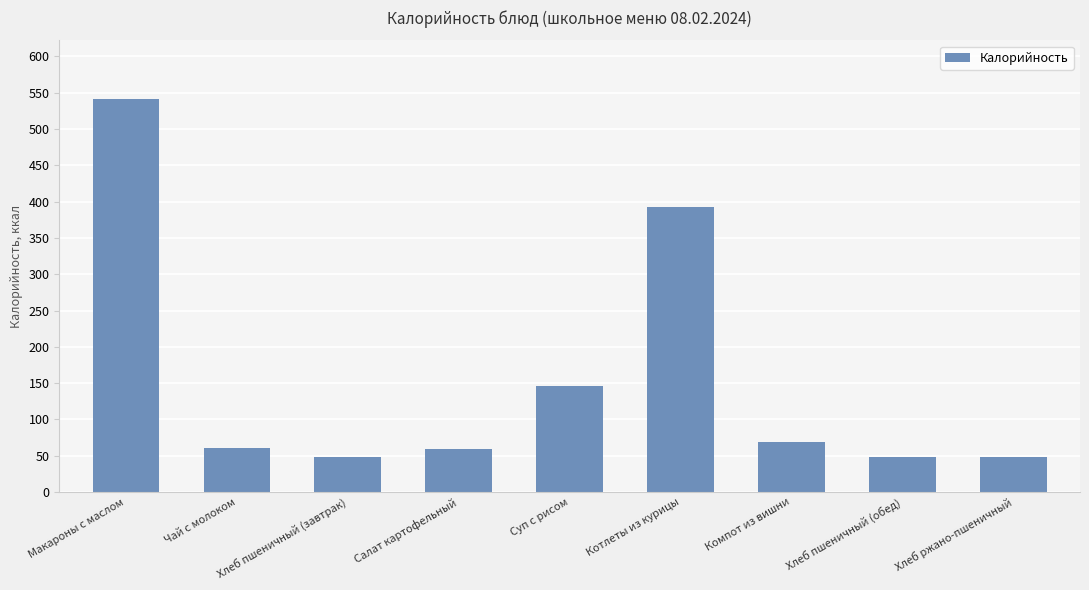

Does the chart contain stacked bars?

No